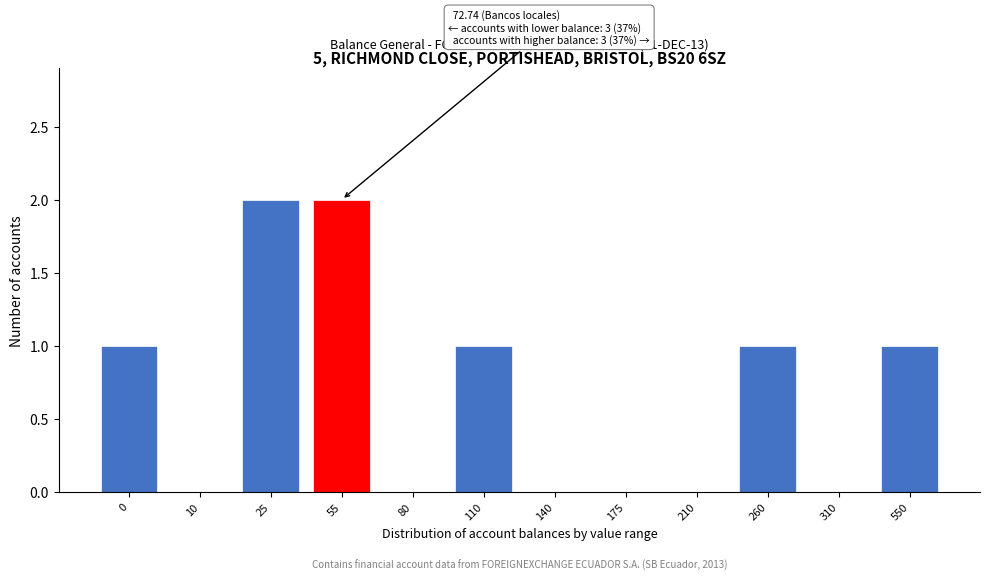

Reading left to right, transcribe all the data shown in this chart.

0=1	10=0	25=2	55=2	80=0	110=1	140=0	175=0	210=0	260=1	310=0	550=1